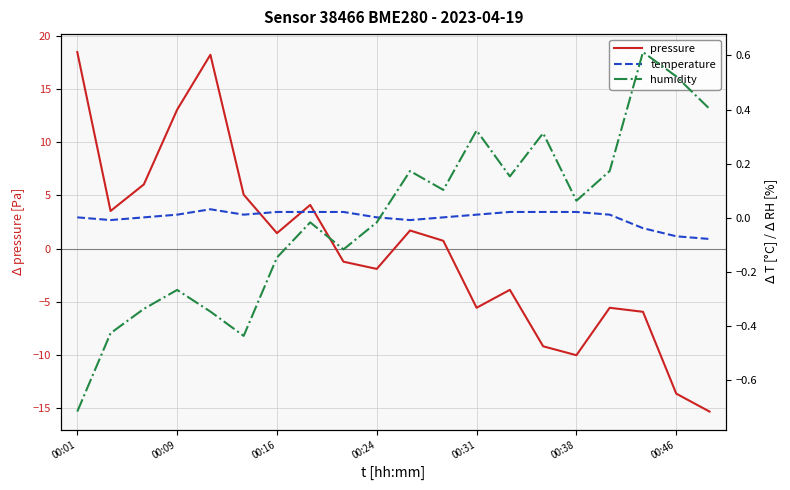

At which label does pressure reach its peak?

00:01